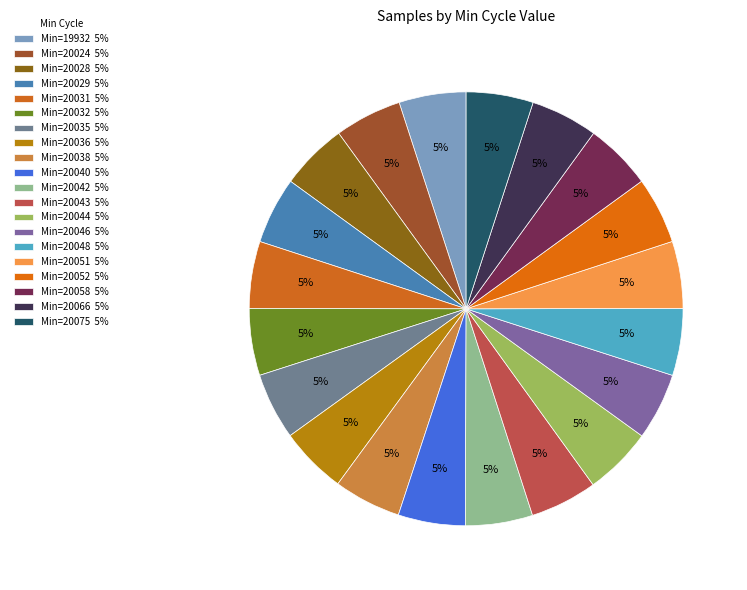

Count the number of slices in the pie.

20